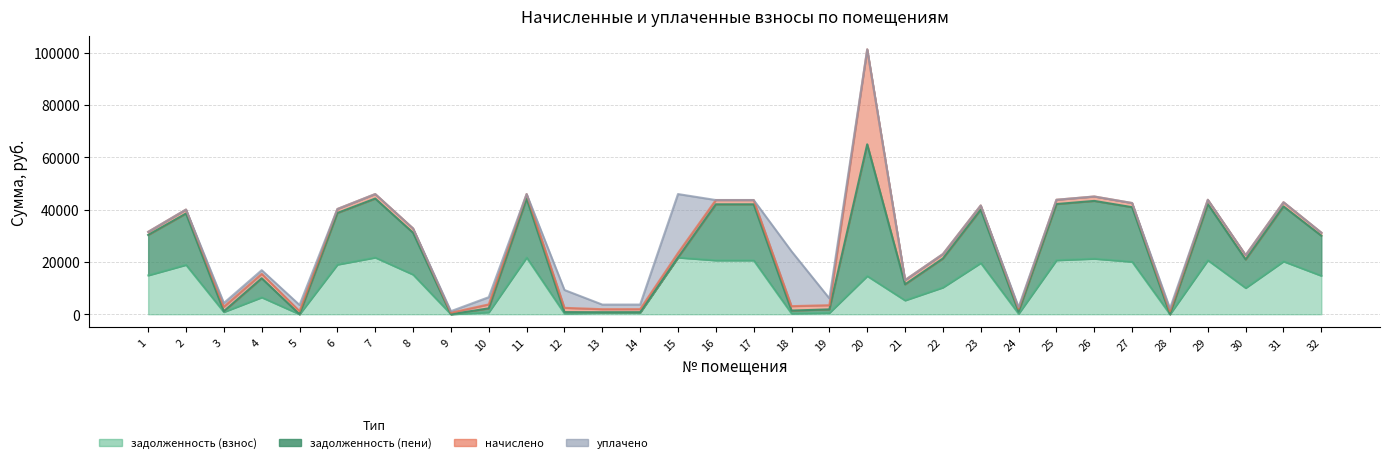

Where does the задолженность (взнос) series first go above 14711?

1